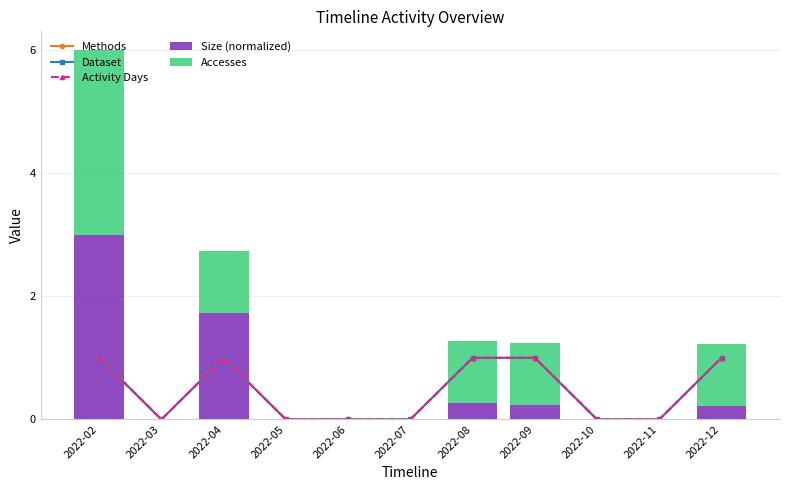

Which label corresponds to the smallest value in the chart?

2022-03